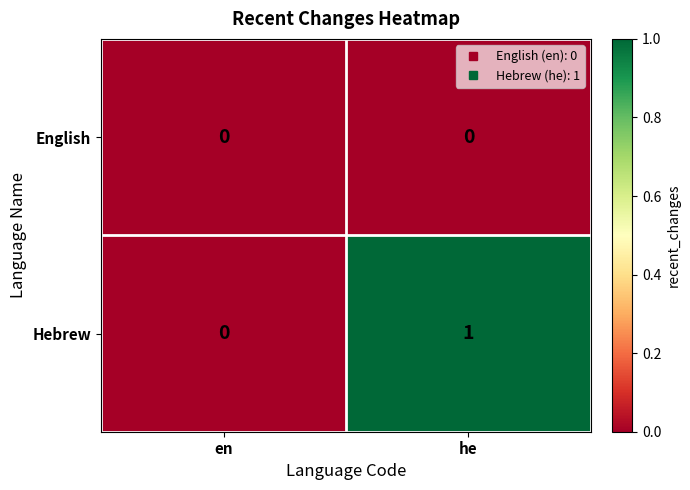

Rank the series by their maximum value, from lowest to highest.

English, Hebrew